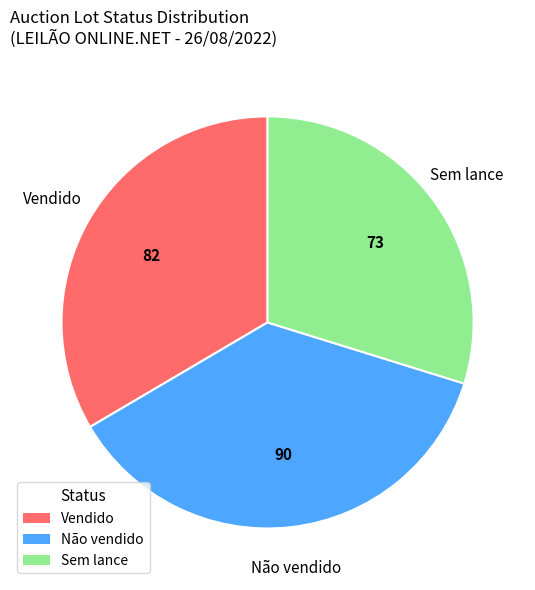

What is the ratio of the value at Sem lance to the value at Vendido?

0.9